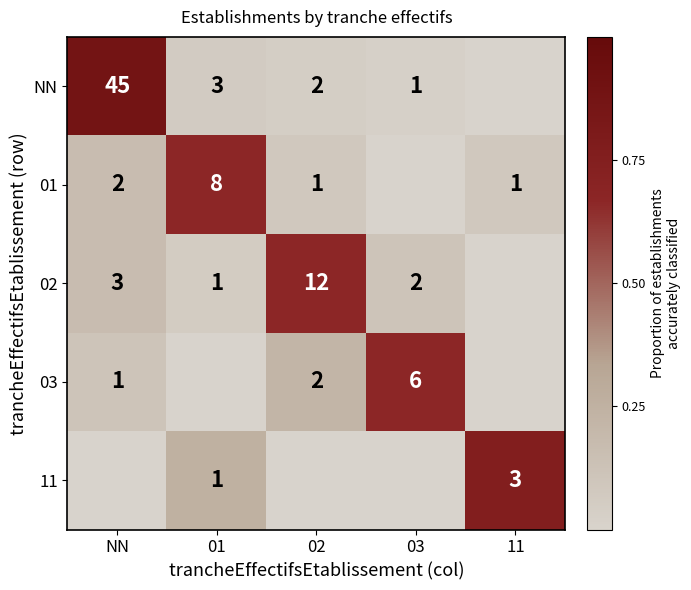

List the series in order of their peak value, lowest first.

01, 02, 03, 11, NN